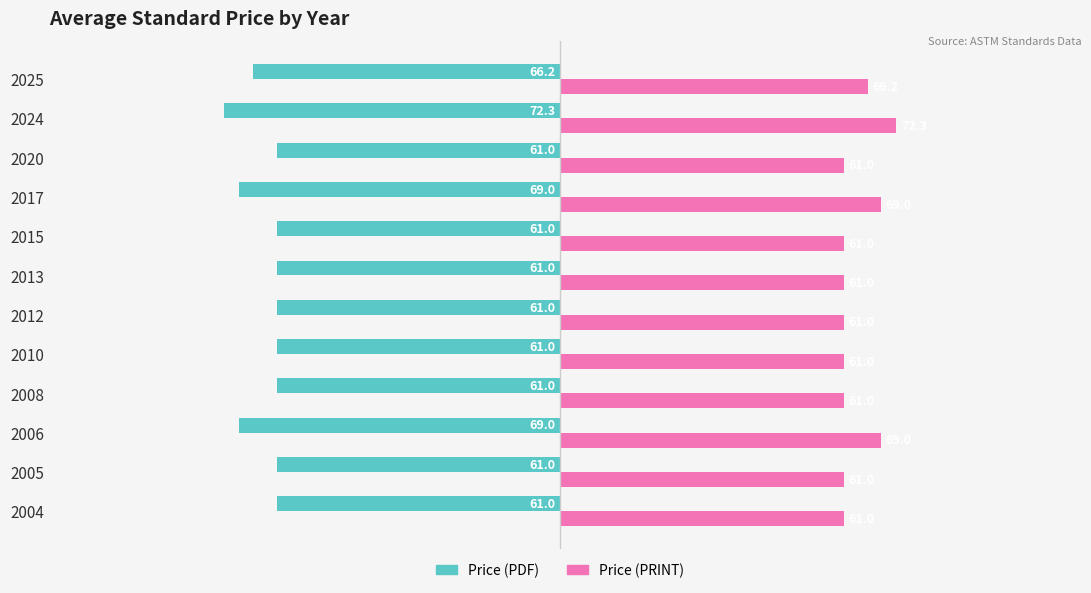

What is the spread (max minus min) of values at 2015?

122.0